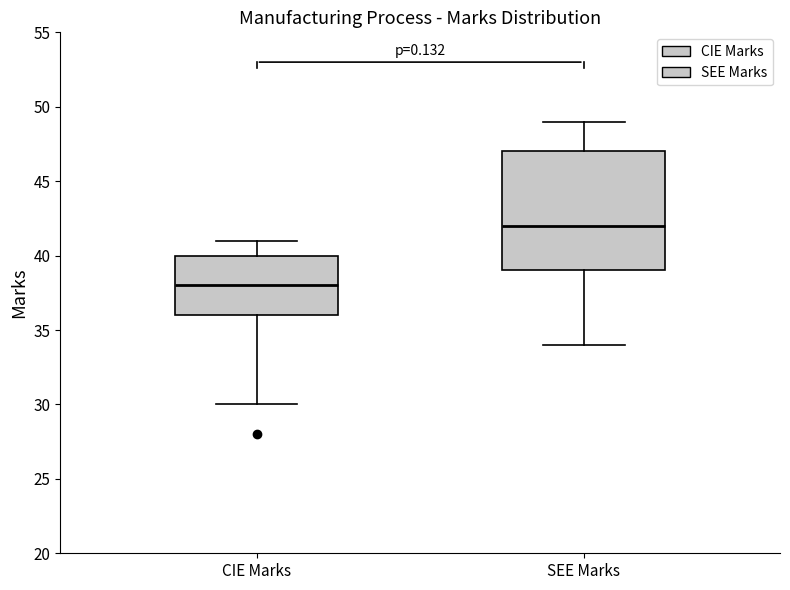

Where does the median line of the box for SEE Marks sit on the y-axis? The values are not printed on the chart, so give them approximately, as read against the axis.

42